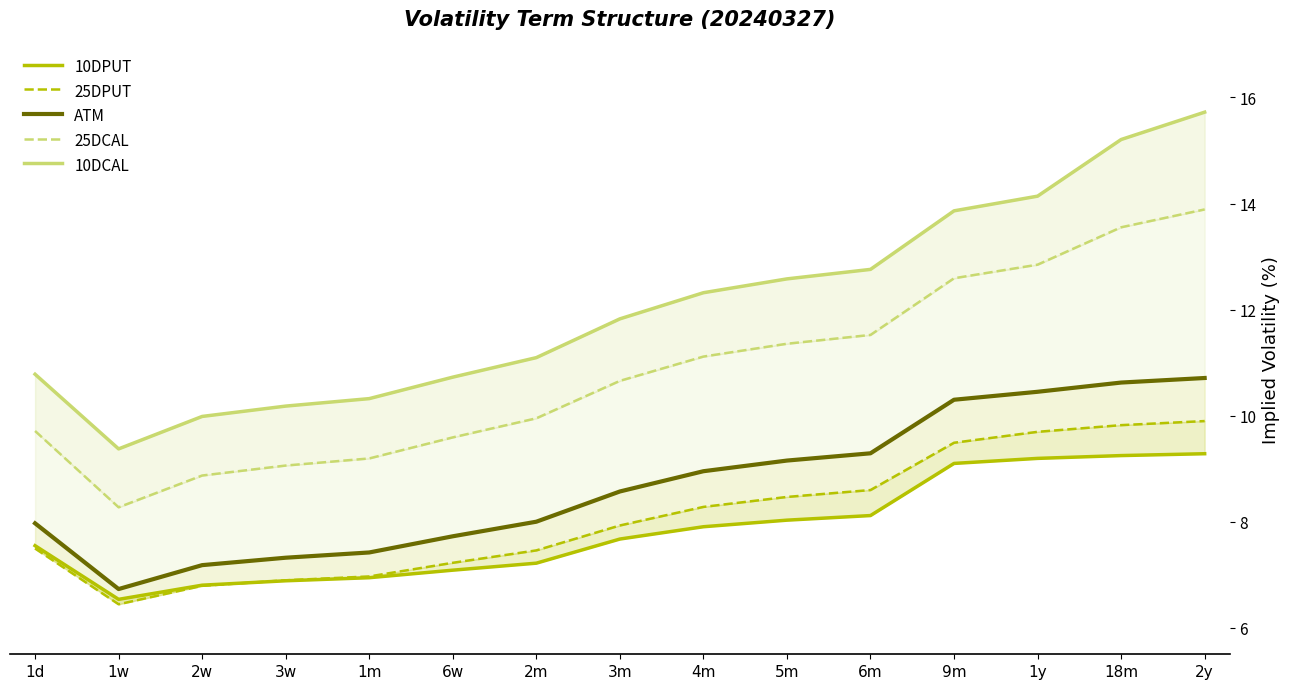

At 2y, list the series in order from largest to smallest.

10DCAL, 25DCAL, ATM, 25DPUT, 10DPUT